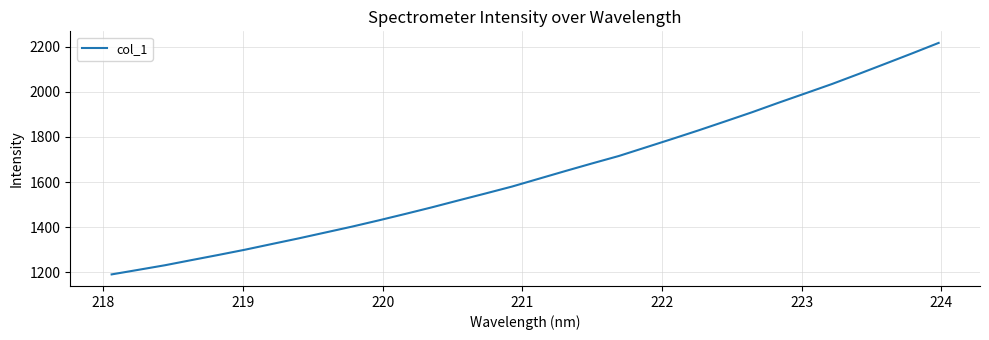

What is the maximum value shown in the chart?

2216.3